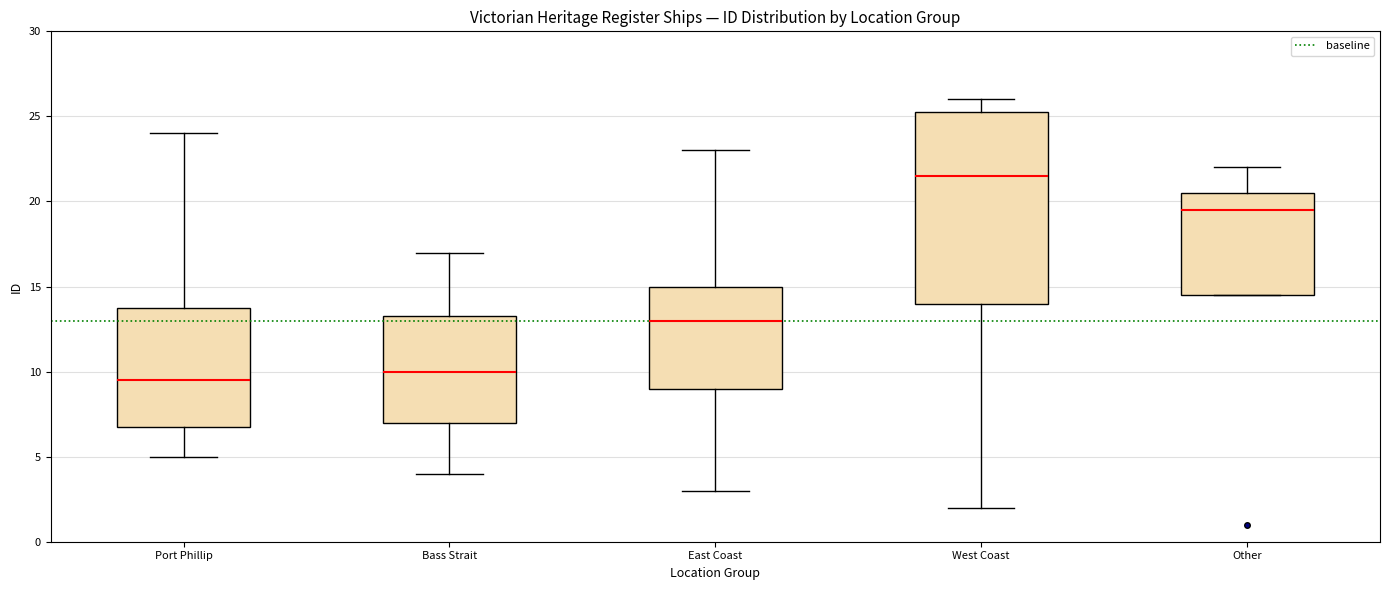

Comparing the boxes themselves (not the whiskers), which one is the tallest?

West Coast